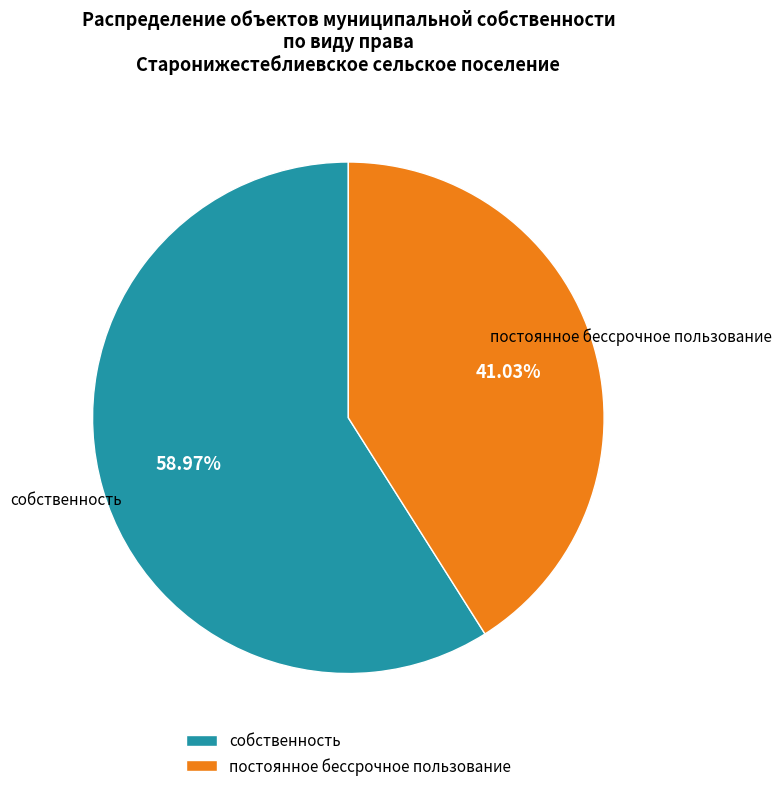

The постоянное бессрочное пользование slice represents 15% of the pie. True or false?

False